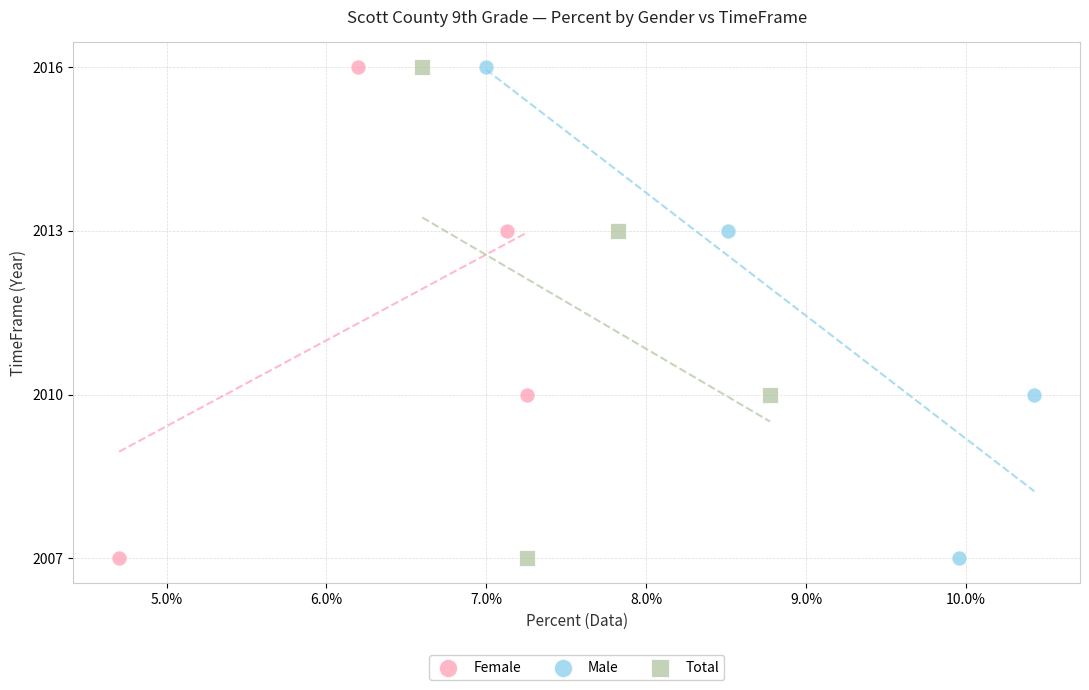

What are all the series names shown in the legend?

Female, Male, Total